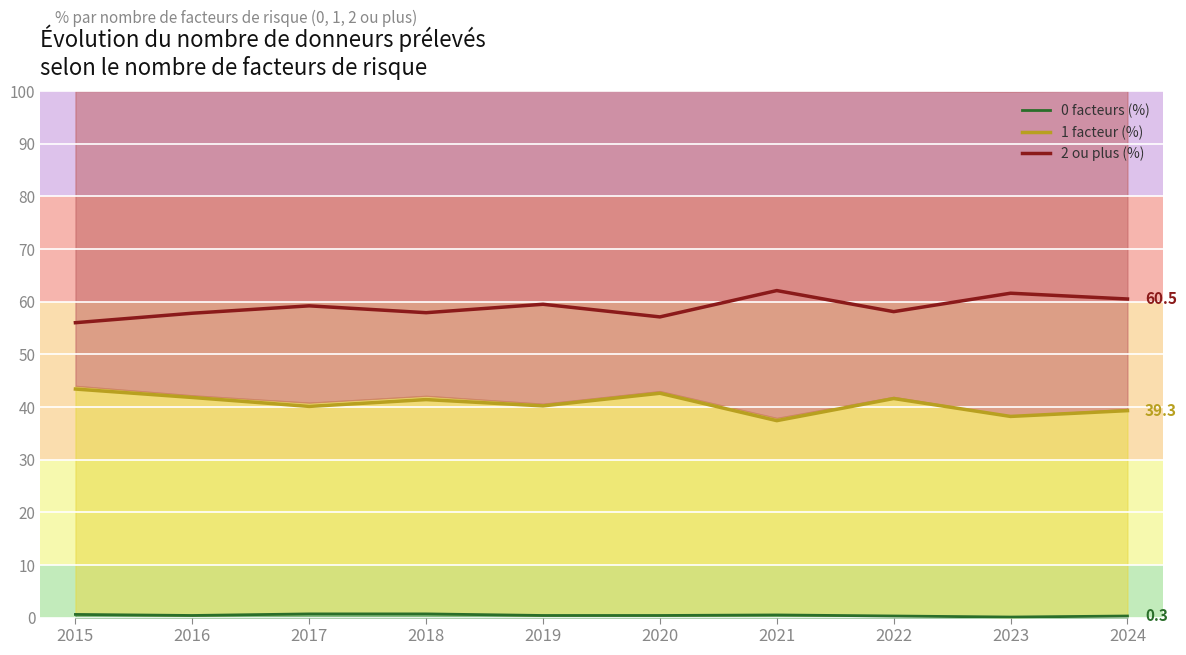

What value does the 0 facteurs (%) series have at 2015?

0.6